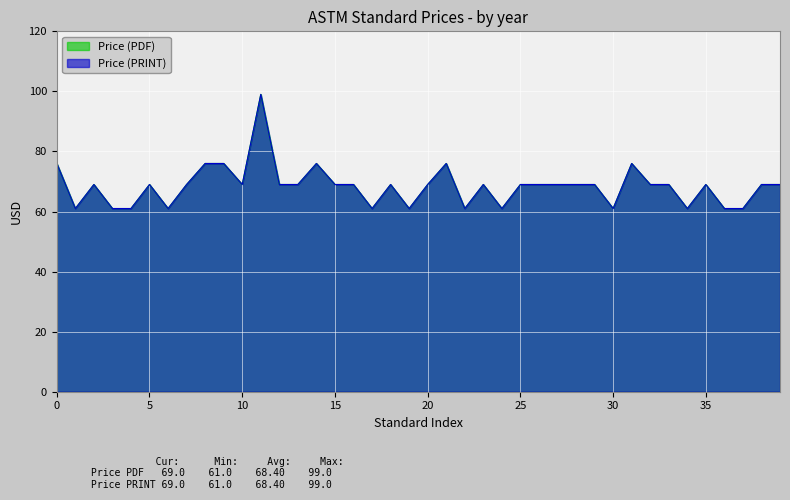

How many data points in Price (PDF) are less than 69?

12